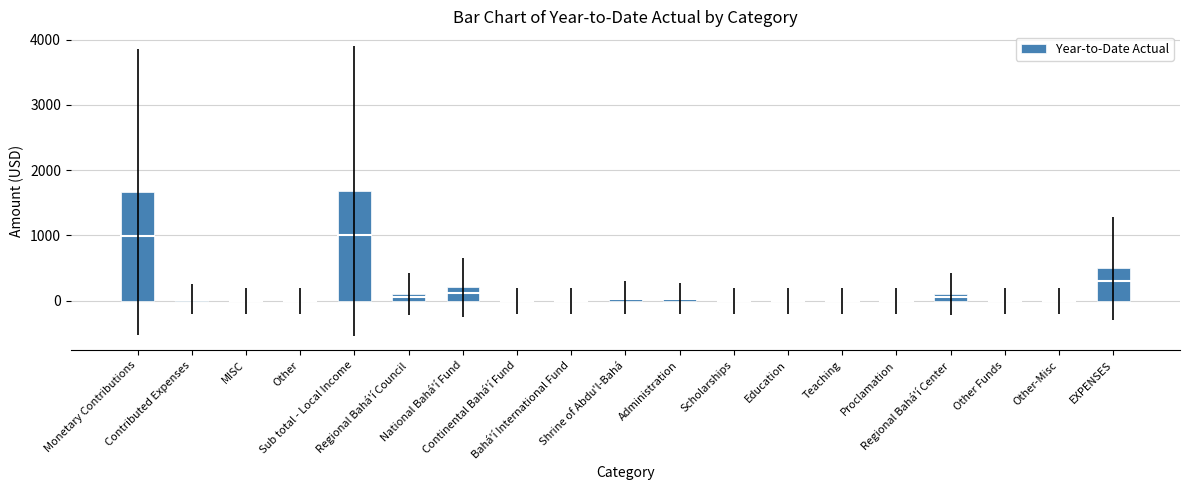

What is the greatest value displayed?

1684.0